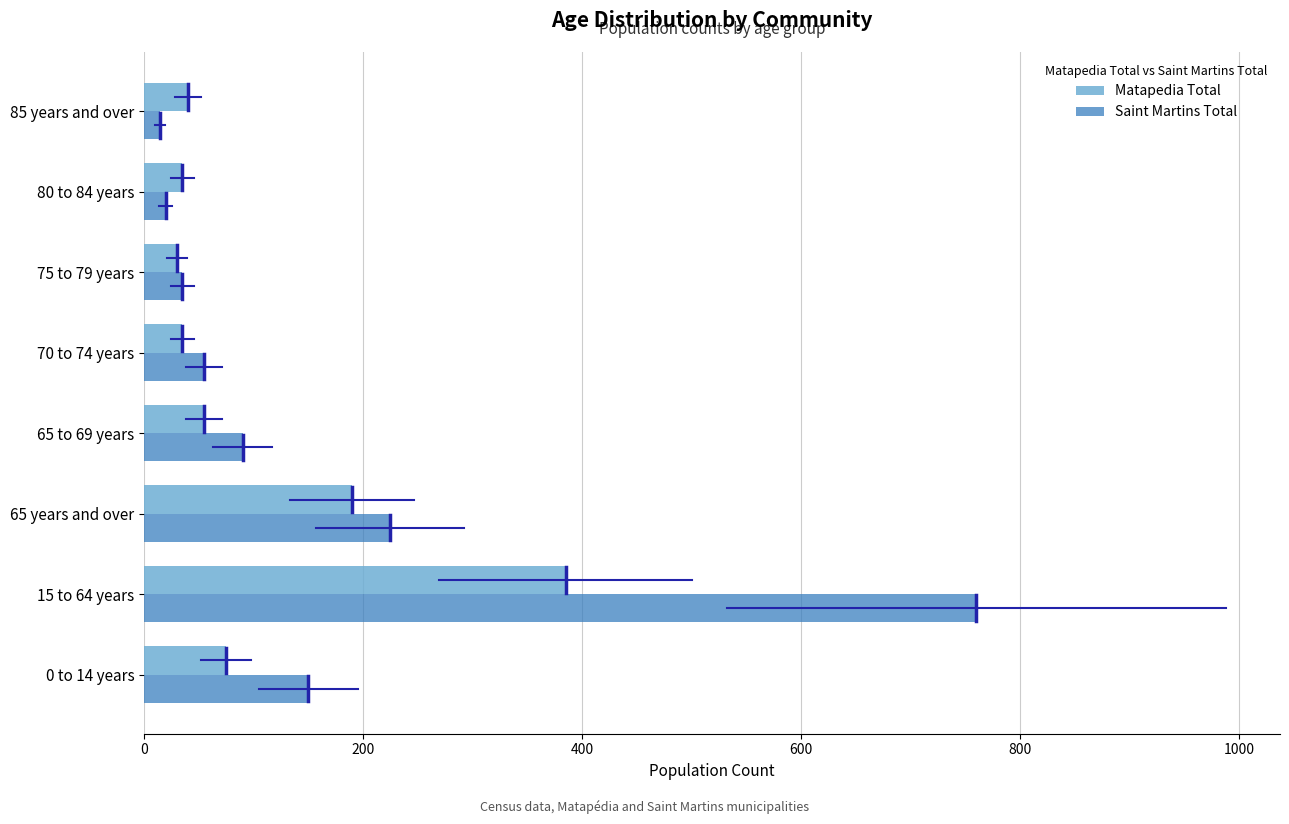

Which series has the largest total across all categories?

Saint Martins Total